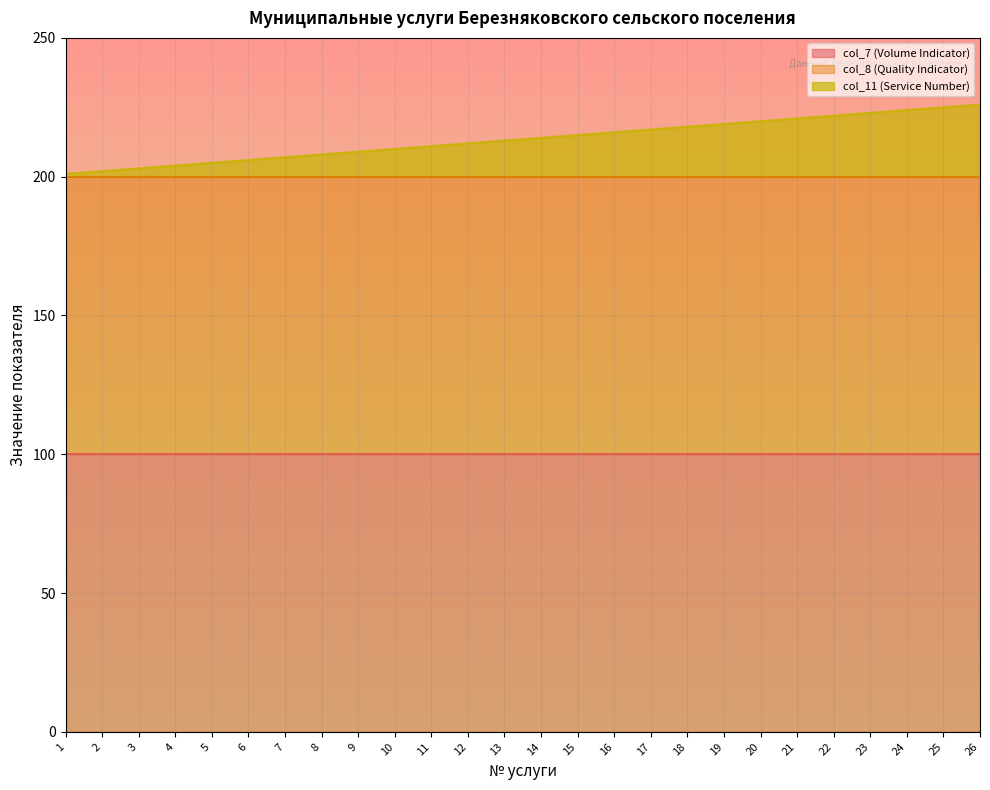

Which series changed the most between 3 and 22?

col_11 (Service Number)